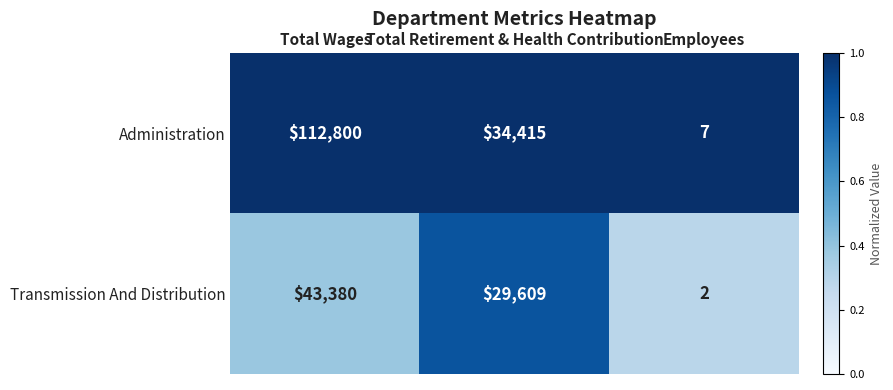

Which series has the largest total across all categories?

Administration